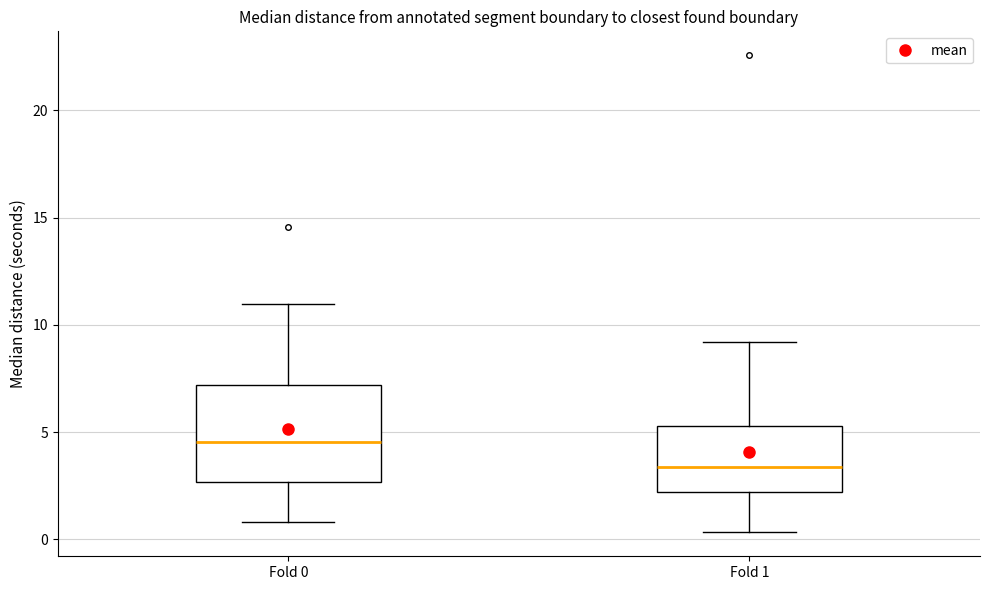

Reading left to right, transcribe this box plot: for each box, give where its median line is, the range the box spans, and where its two whiskers end, as read against the y-axis. The values are not printed on the chart, so give them approximately, as read against the axis.

Fold 0: median 4.5, box 2.5 to 7.0, whiskers 1.0 to 11.0
Fold 1: median 3.5, box 2.0 to 5.5, whiskers 0.5 to 9.0